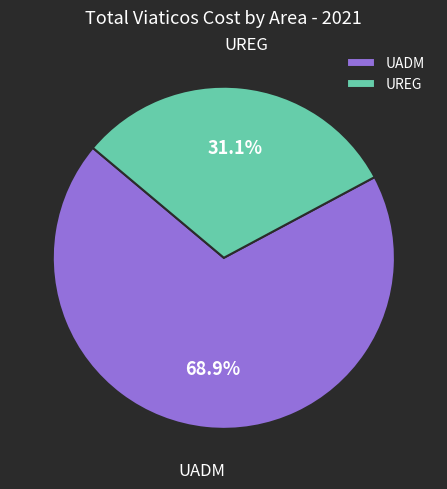

To the nearest percent, what portion does UADM represent?

69%